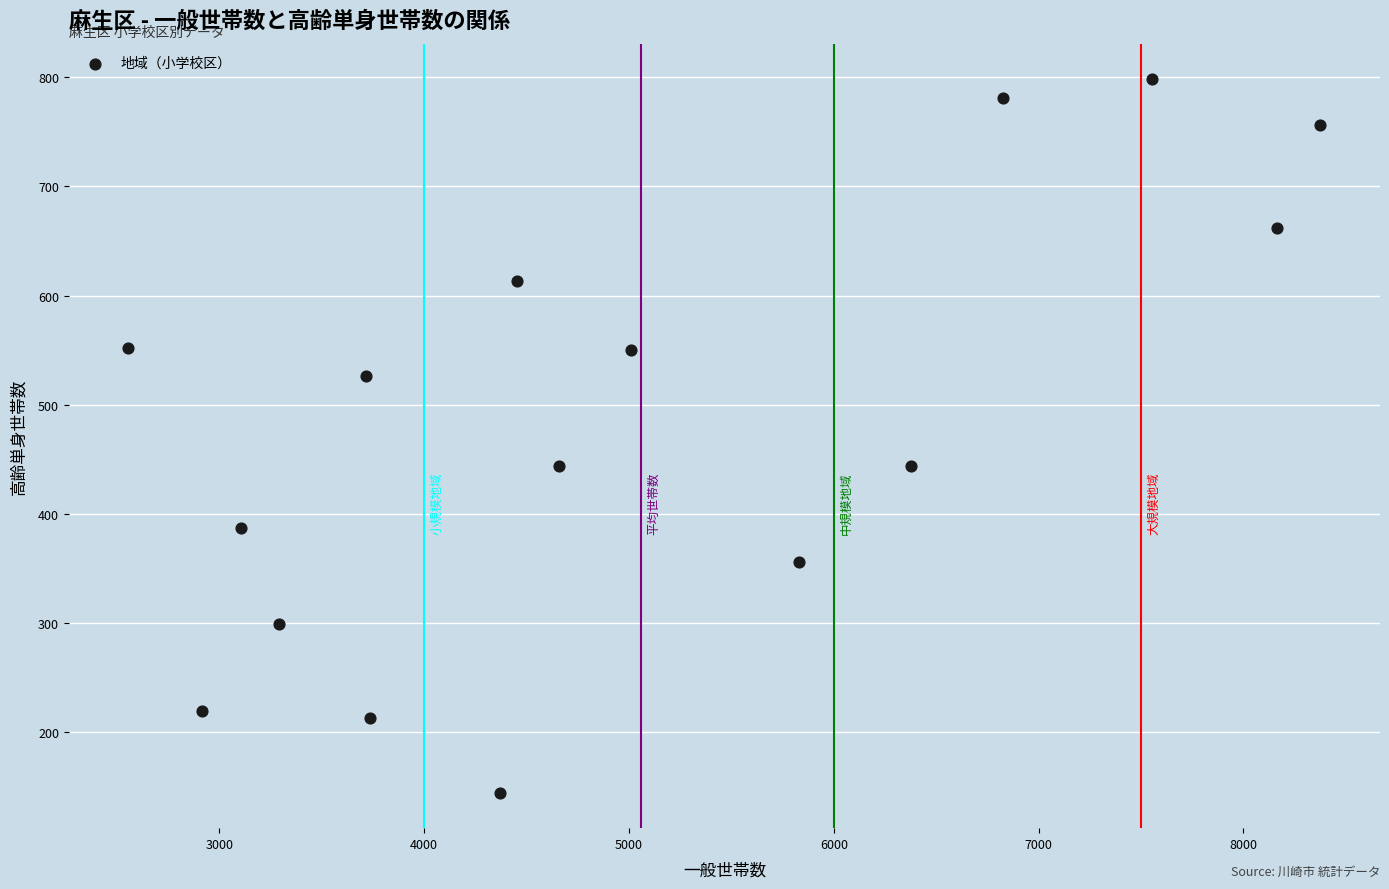

What is the range of X values (max minus min)?

5820